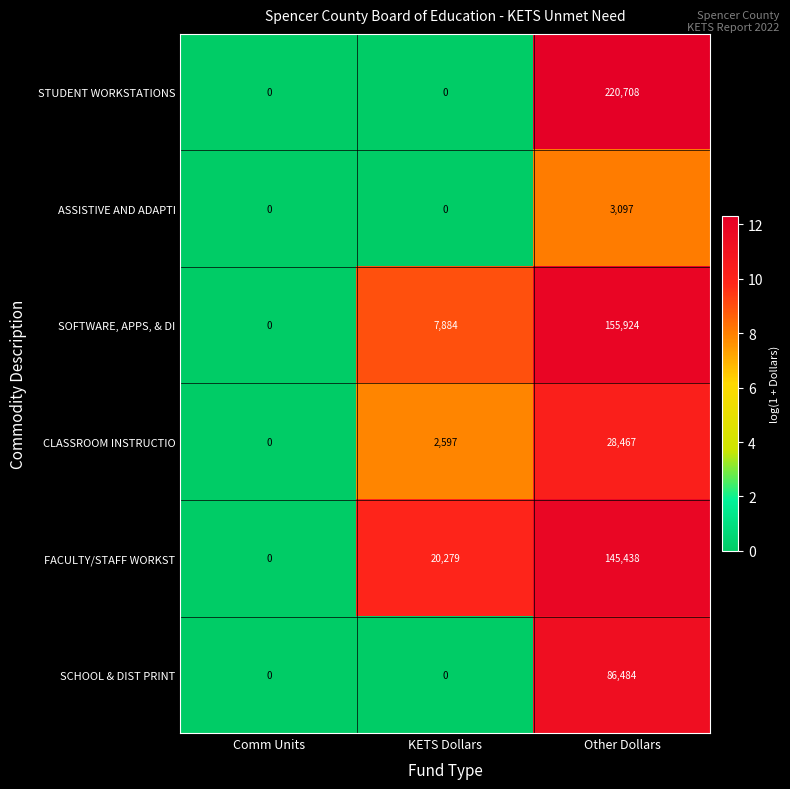

At how many categories does at least one series exceed 1?

2